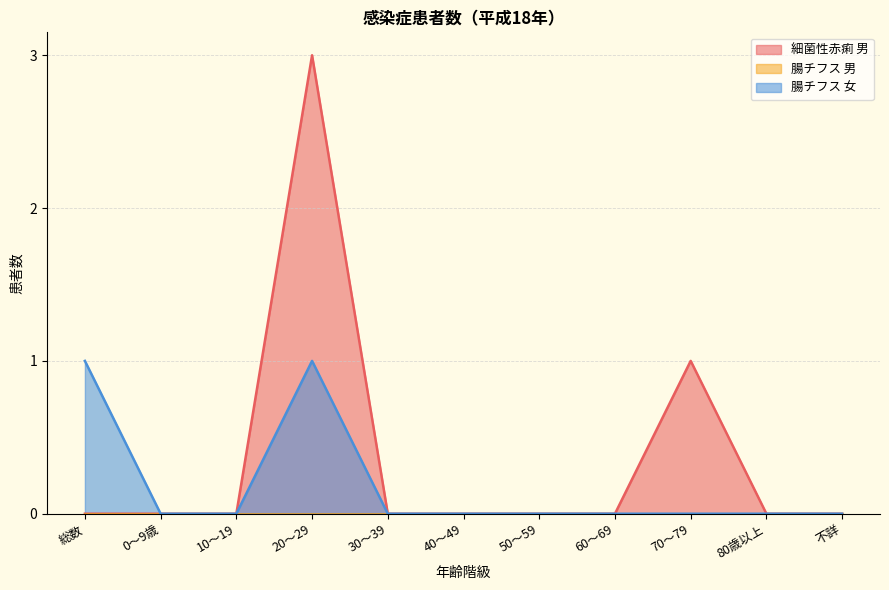

Which series has the largest total across all categories?

細菌性赤痢 男